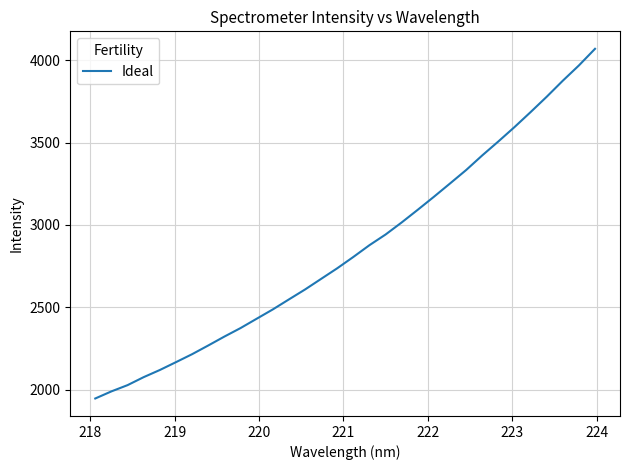

Is this an area chart (filled region under the line)?

No